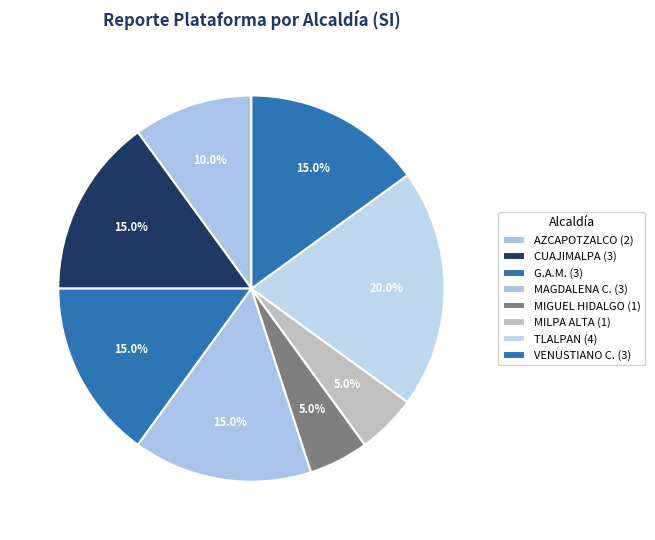

How many slices are in this pie chart?

8